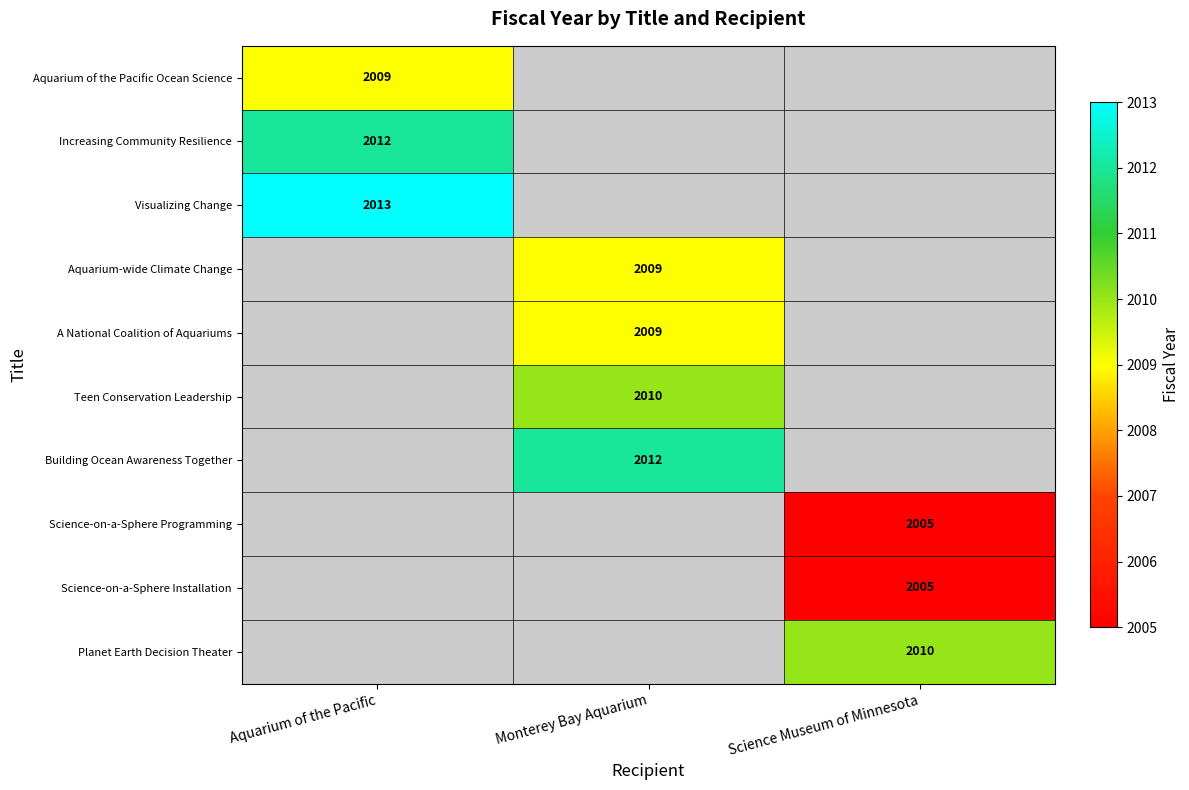

True or false: Visualizing Change has a value of 1361 at Aquarium of the Pacific.

False